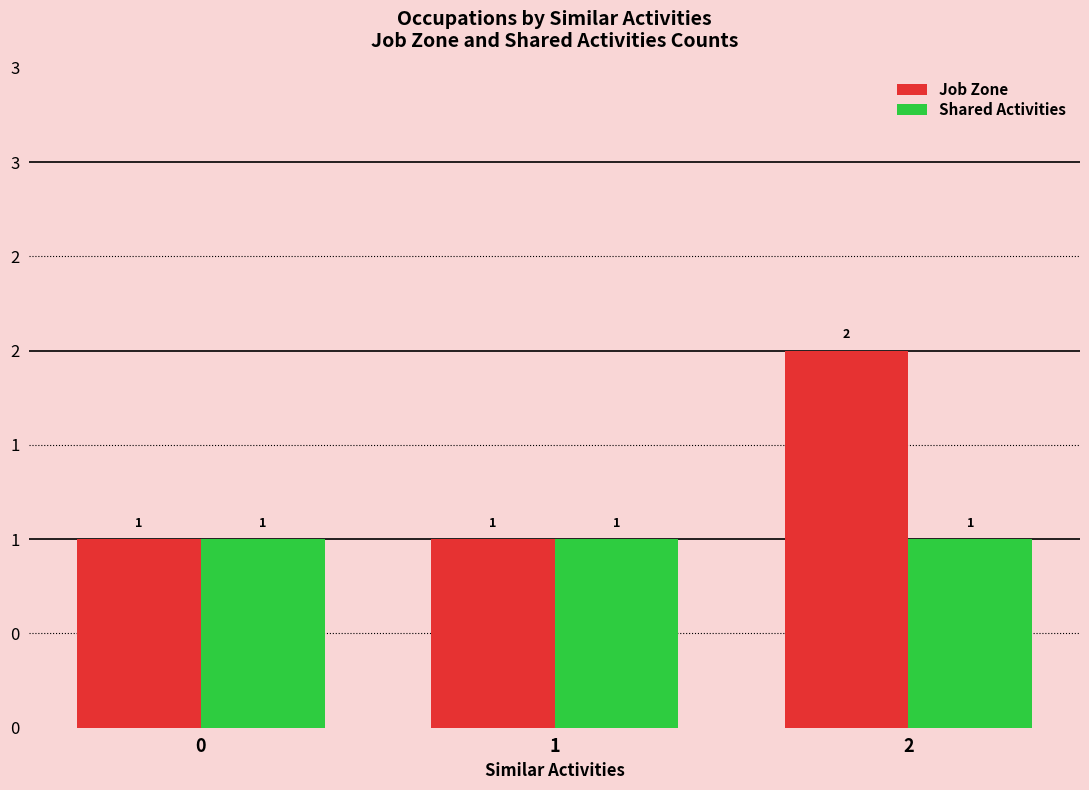

Which category has the highest value in the Job Zone series?

2